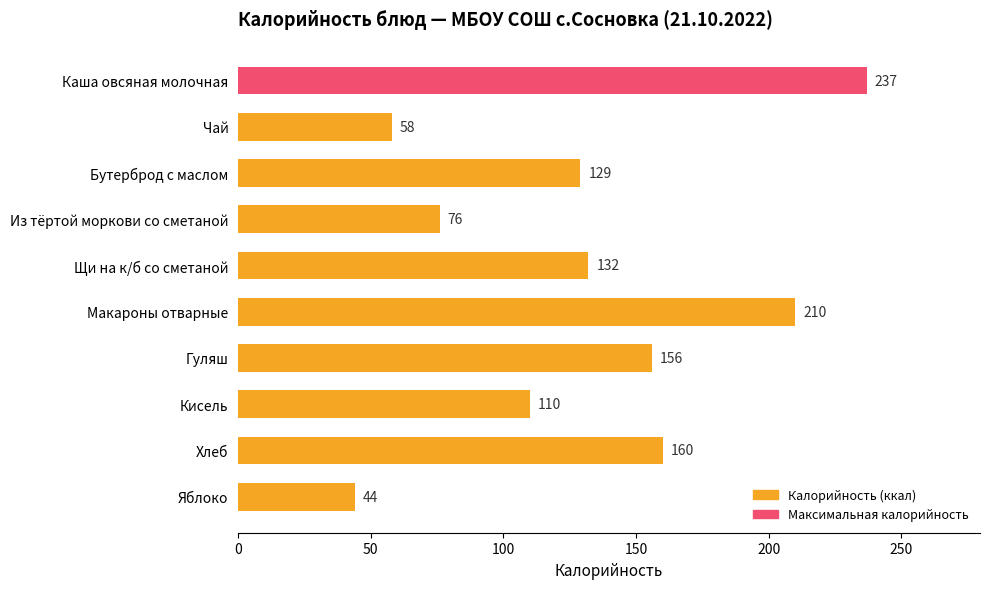

Rank the categories by value from lowest to highest.

Яблоко, Чай, Из тёртой моркови со сметаной, Кисель, Бутерброд с маслом, Щи на к/б со сметаной, Гуляш, Хлеб, Макароны отварные, Каша овсяная молочная